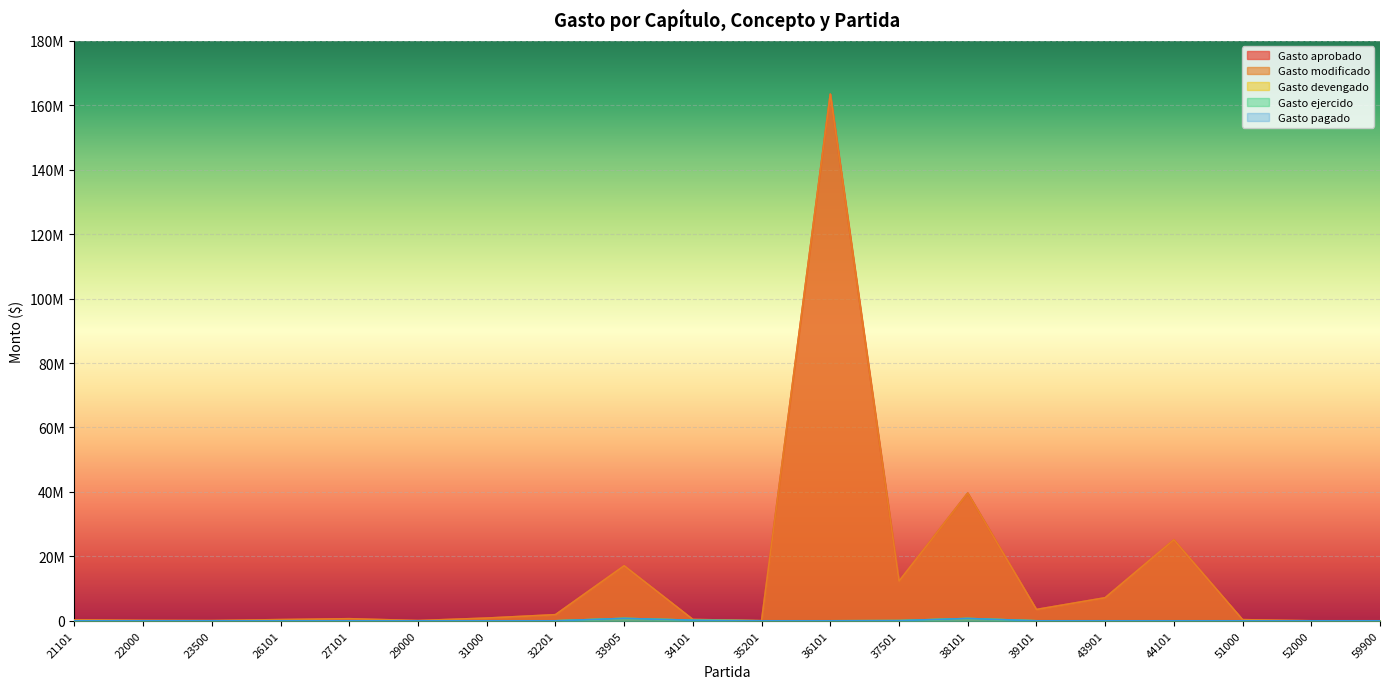

Does the chart display data point markers on the line(s)?

No